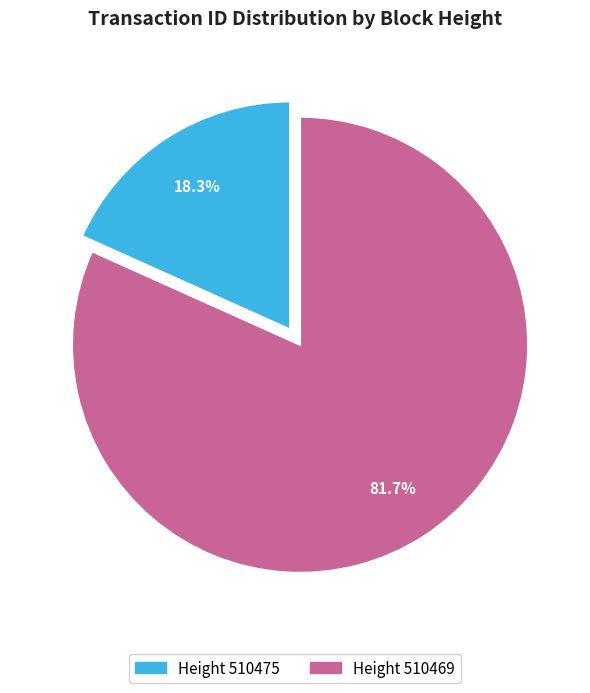

How much of the chart is everything except Height 510475?

81.7%